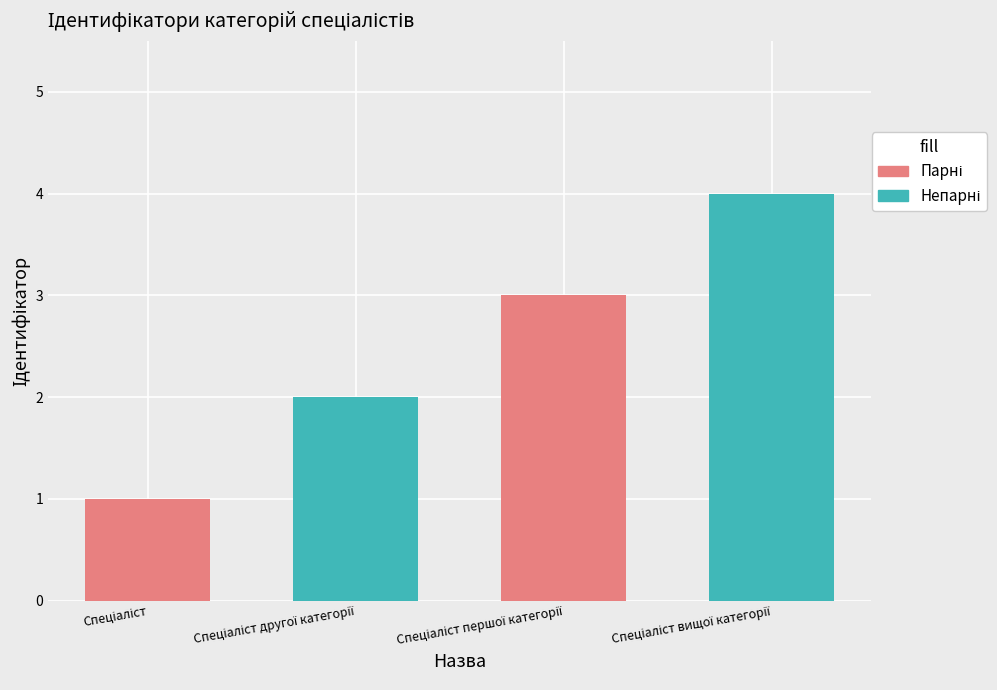

What is the difference between the maximum and minimum values?

3